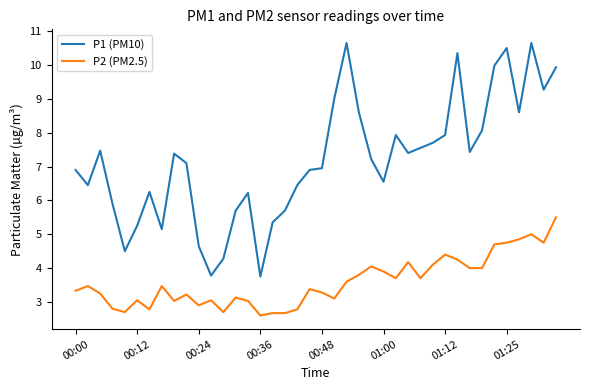

Does the chart display data point markers on the line(s)?

No